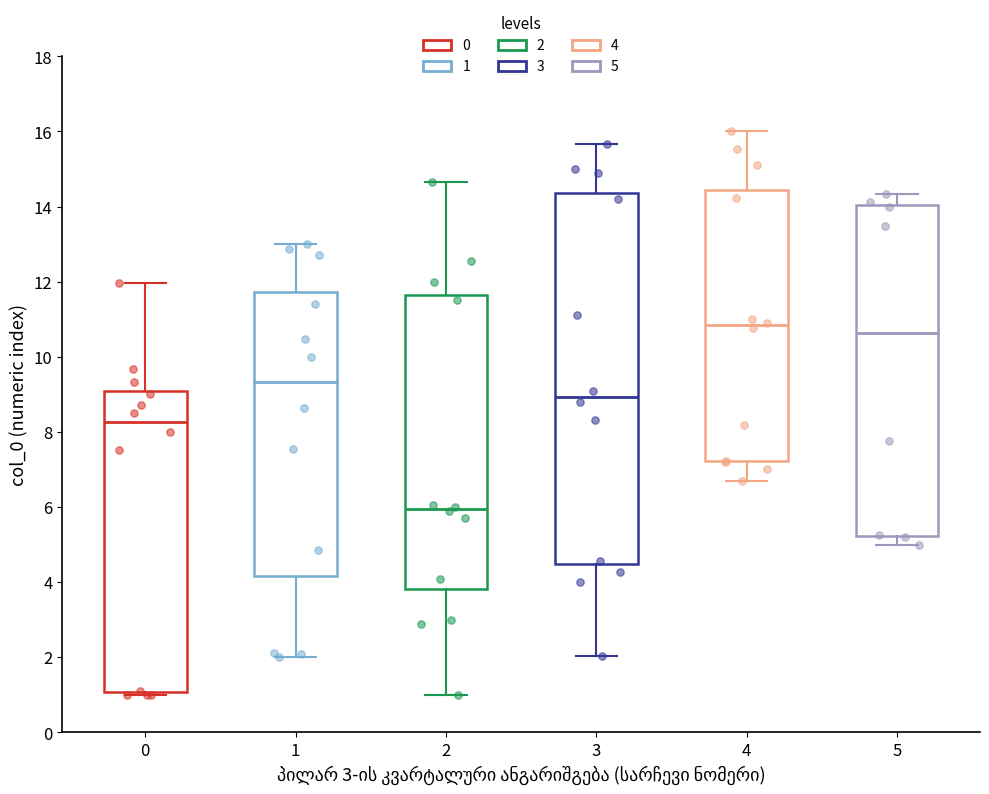

Reading left to right, read every box against the y-axis: the position of its median line, the range the box covers, and the ends of its whiskers. The values are not printed on the chart, so give them approximately, as read against the axis.

0: median 8.2, box 1.0 to 9.0, whiskers 1.0 (just below the box's lower edge) to 12.0
1: median 9.4, box 4.2 to 11.8, whiskers 2.0 to 13.0
2: median 6.0, box 3.8 to 11.6, whiskers 1.0 to 14.6
3: median 9.0, box 4.4 to 14.4, whiskers 2.0 to 15.6
4: median 10.8, box 7.2 to 14.4, whiskers 6.6 to 16.0
5: median 10.6, box 5.2 to 14.0, whiskers 5.0 to 14.4